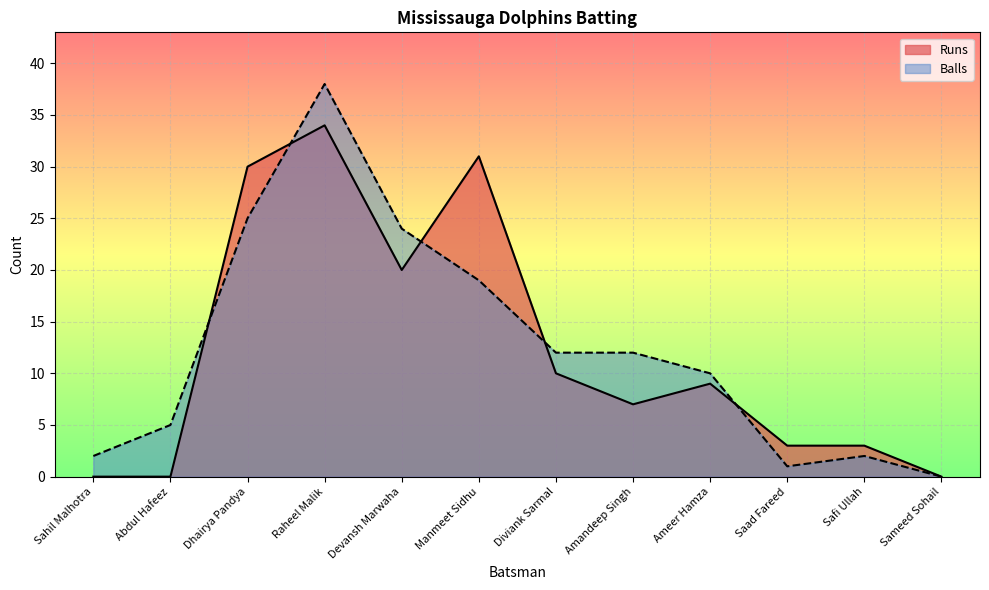

How many interior local valleys does the Runs series have?

2